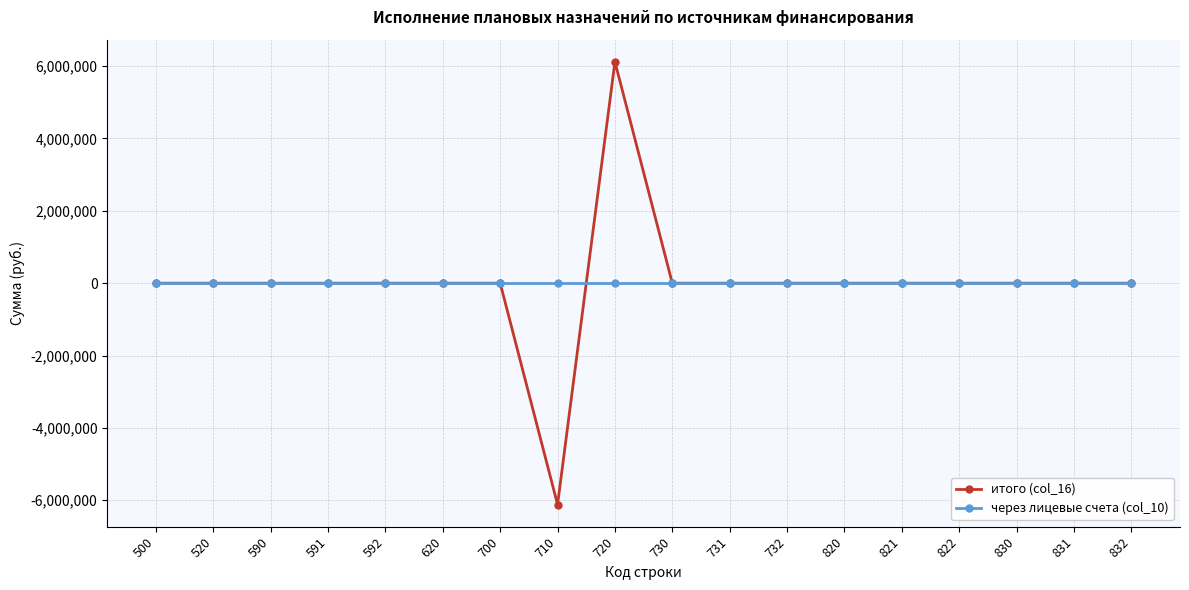

Which category has the highest value across all series?

720